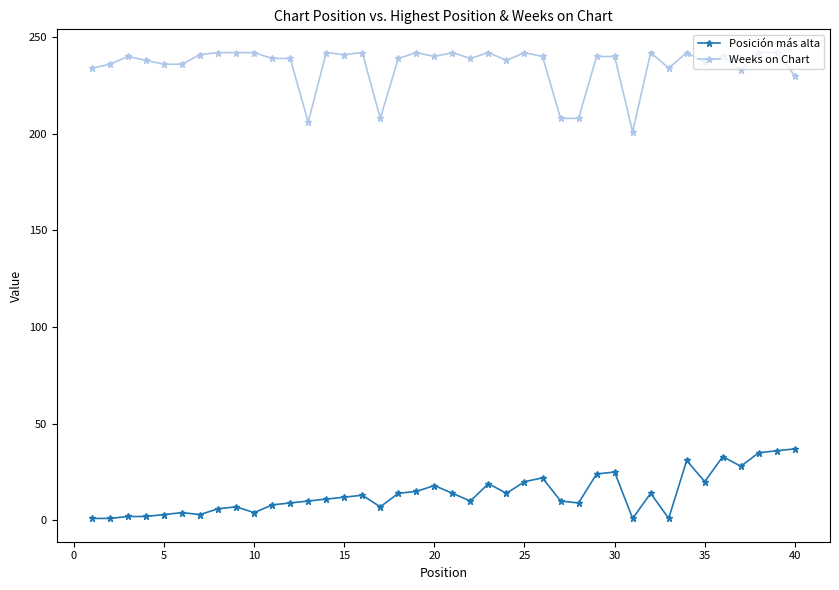

True or false: Posición más alta has more than 1 interior local peaks.

True